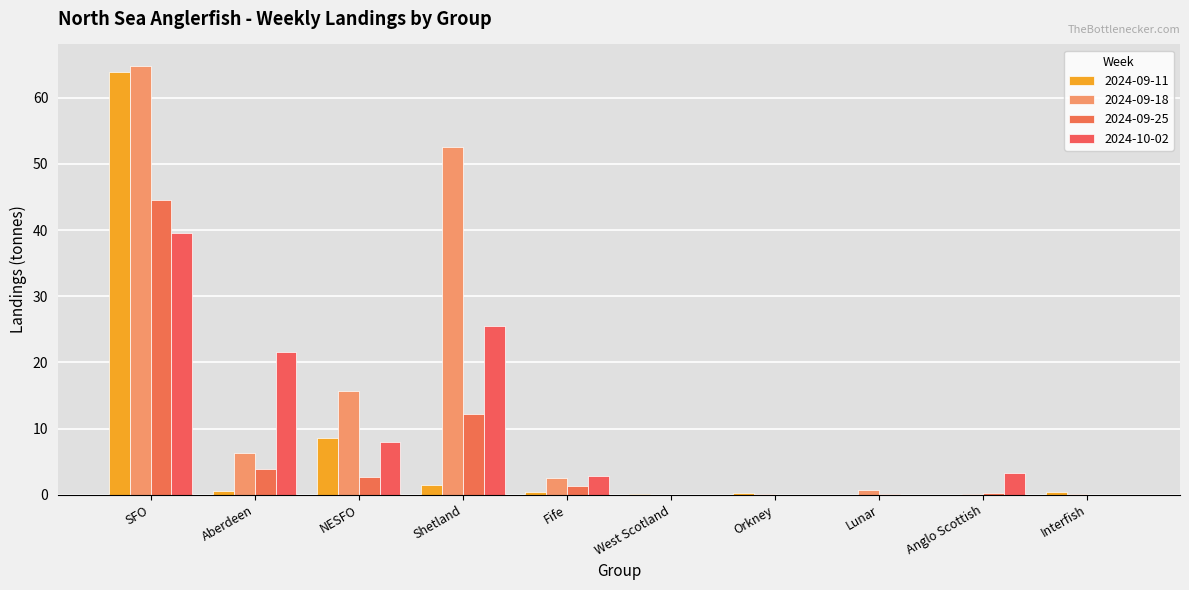

What is the label of the 2nd bar from the left?

Aberdeen